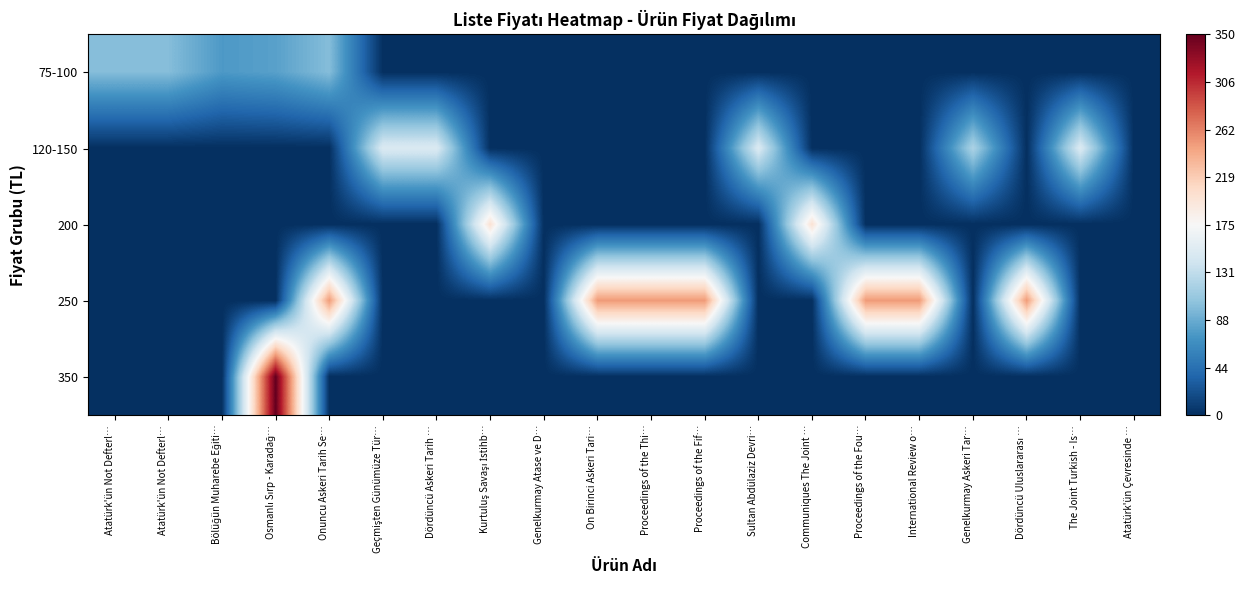

Reading left to right, what are all the values shown in this chart?

75-100: Atatürk'ün Not Defterl…=-0.4	Atatürk'ün Not Defterl…=-0.4	Bölüğün Muharebe Eğiti…=-0.6	Osmanlı Sırp - Karadağ…=-0.5	Onuncu Askeri Tarih Se…=-0.4	Geçmişten Günümüze Tür…=-1.0	Dördüncü Askeri Tarih …=-1.0	Kurtuluş Savaşı İstihb…=-1.0	Genelkurmay Atase ve D…=-1.0	On Birinci Askeri Tari…=-1.0	Proceedings of the Thi…=-1.0	Proceedings of the Fif…=-1.0	Sultan Abdülaziz Devri…=-1.0	Communiques The Joint …=-1.0	Proceedings of the Fou…=-1.0	International Review o…=-1.0	Genelkurmay Askeri Tar…=-1.0	Dördüncü Uluslararası …=-1.0	The Joint Turkish - Is…=-1.0	Atatürk'ün Çevresinde …=-1.0
120-150: Atatürk'ün Not Defterl…=-1.0	Atatürk'ün Not Defterl…=-1.0	Bölüğün Muharebe Eğiti…=-1.0	Osmanlı Sırp - Karadağ…=-1.0	Onuncu Askeri Tarih Se…=-1.0	Geçmişten Günümüze Tür…=-0.1	Dördüncü Askeri Tarih …=-0.1	Kurtuluş Savaşı İstihb…=-1.0	Genelkurmay Atase ve D…=-1.0	On Birinci Askeri Tari…=-1.0	Proceedings of the Thi…=-1.0	Proceedings of the Fif…=-1.0	Sultan Abdülaziz Devri…=-0.1	Communiques The Joint …=-1.0	Proceedings of the Fou…=-1.0	International Review o…=-1.0	Genelkurmay Askeri Tar…=-0.3	Dördüncü Uluslararası …=-1.0	The Joint Turkish - Is…=-0.1	Atatürk'ün Çevresinde …=-1.0
200: Atatürk'ün Not Defterl…=-1.0	Atatürk'ün Not Defterl…=-1.0	Bölüğün Muharebe Eğiti…=-1.0	Osmanlı Sırp - Karadağ…=-1.0	Onuncu Askeri Tarih Se…=-1.0	Geçmişten Günümüze Tür…=-1.0	Dördüncü Askeri Tarih …=-1.0	Kurtuluş Savaşı İstihb…=0.1	Genelkurmay Atase ve D…=-1.0	On Birinci Askeri Tari…=-1.0	Proceedings of the Thi…=-1.0	Proceedings of the Fif…=-1.0	Sultan Abdülaziz Devri…=-1.0	Communiques The Joint …=0.1	Proceedings of the Fou…=-1.0	International Review o…=-1.0	Genelkurmay Askeri Tar…=-1.0	Dördüncü Uluslararası …=-1.0	The Joint Turkish - Is…=-1.0	Atatürk'ün Çevresinde …=-1.0
250: Atatürk'ün Not Defterl…=-1.0	Atatürk'ün Not Defterl…=-1.0	Bölüğün Muharebe Eğiti…=-1.0	Osmanlı Sırp - Karadağ…=-1.0	Onuncu Askeri Tarih Se…=0.4	Geçmişten Günümüze Tür…=-1.0	Dördüncü Askeri Tarih …=-1.0	Kurtuluş Savaşı İstihb…=-1.0	Genelkurmay Atase ve D…=-1.0	On Birinci Askeri Tari…=0.4	Proceedings of the Thi…=0.4	Proceedings of the Fif…=0.4	Sultan Abdülaziz Devri…=-1.0	Communiques The Joint …=-1.0	Proceedings of the Fou…=0.4	International Review o…=0.4	Genelkurmay Askeri Tar…=-1.0	Dördüncü Uluslararası …=0.4	The Joint Turkish - Is…=-1.0	Atatürk'ün Çevresinde …=-1.0
350: Atatürk'ün Not Defterl…=-1.0	Atatürk'ün Not Defterl…=-1.0	Bölüğün Muharebe Eğiti…=-1.0	Osmanlı Sırp - Karadağ…=1.0	Onuncu Askeri Tarih Se…=-1.0	Geçmişten Günümüze Tür…=-1.0	Dördüncü Askeri Tarih …=-1.0	Kurtuluş Savaşı İstihb…=-1.0	Genelkurmay Atase ve D…=-1.0	On Birinci Askeri Tari…=-1.0	Proceedings of the Thi…=-1.0	Proceedings of the Fif…=-1.0	Sultan Abdülaziz Devri…=-1.0	Communiques The Joint …=-1.0	Proceedings of the Fou…=-1.0	International Review o…=-1.0	Genelkurmay Askeri Tar…=-1.0	Dördüncü Uluslararası …=-1.0	The Joint Turkish - Is…=-1.0	Atatürk'ün Çevresinde …=-1.0